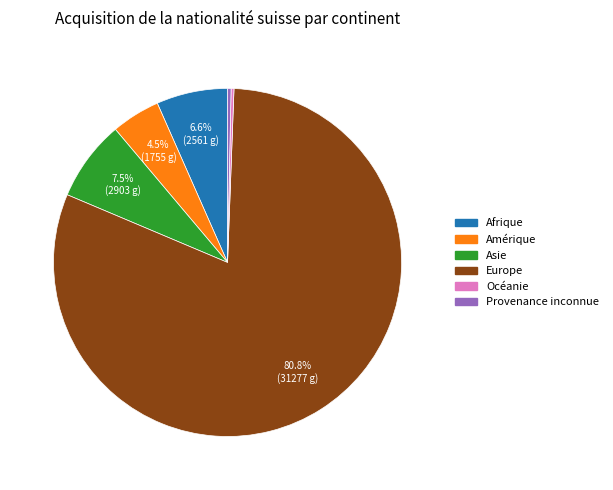

Is the sum of Provenance inconnue and Asie greater than half?

No